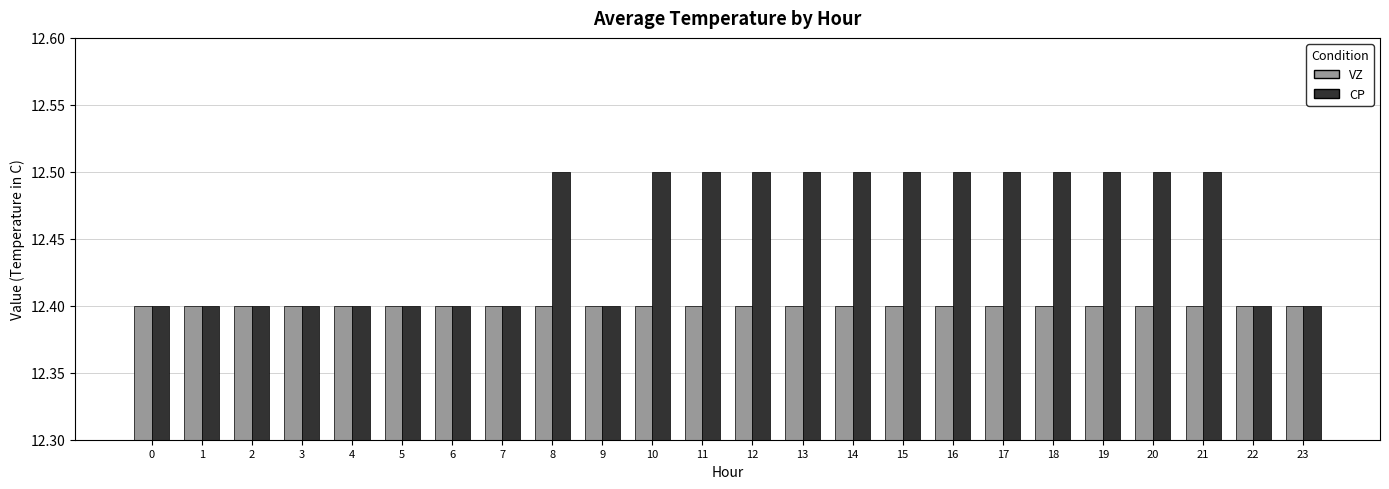

True or false: CP has a value of 19.5 at 4.

False